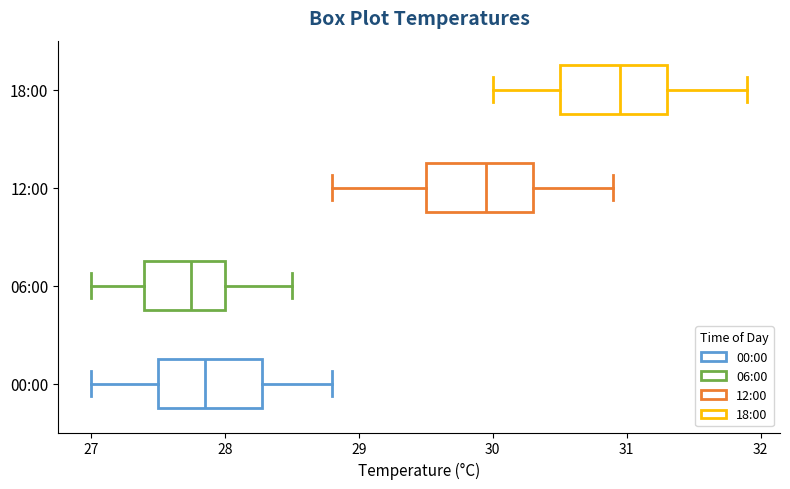

Reading bottom to top, read every box against the x-axis: the position of its median line, the range the box covers, and the ends of its whiskers. The values are not printed on the chart, so give them approximately, as read against the axis.

00:00: median 27.9, box 27.5 to 28.3, whiskers 27.0 to 28.8
06:00: median 27.8, box 27.4 to 28.0, whiskers 27.0 to 28.5
12:00: median 30.0, box 29.5 to 30.3, whiskers 28.8 to 30.9
18:00: median 31.0, box 30.5 to 31.3, whiskers 30.0 to 31.9